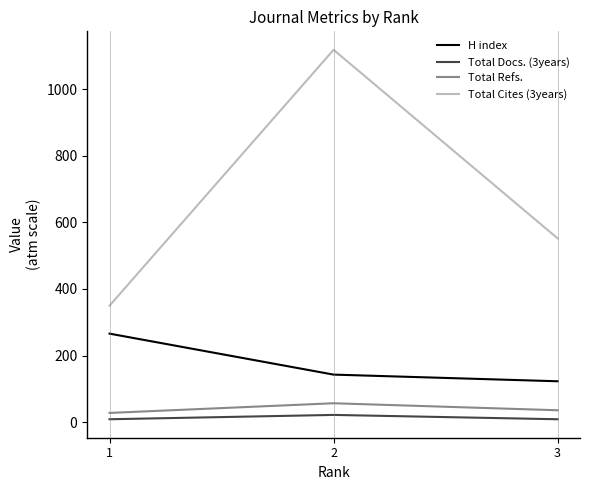

Is the value of Total Refs. at 1 greater than the value of H index at 1?

No